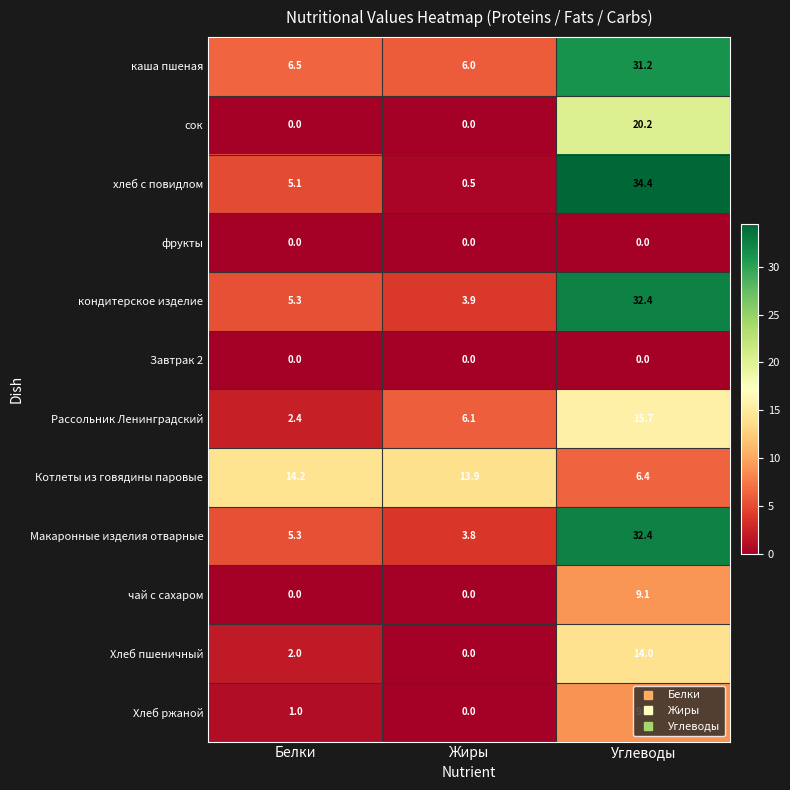

How many data points does each series have?

3